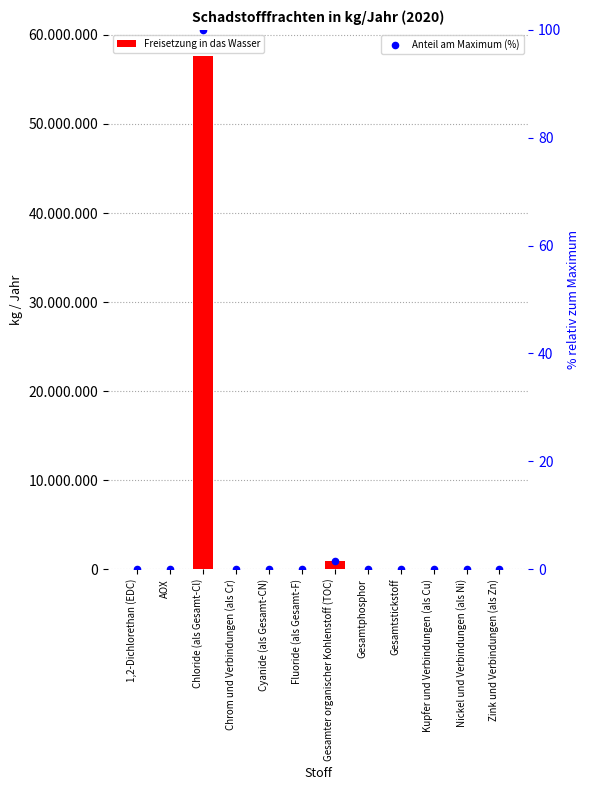

At which category is the sum across all series the highest?

Chloride (als Gesamt-Cl)